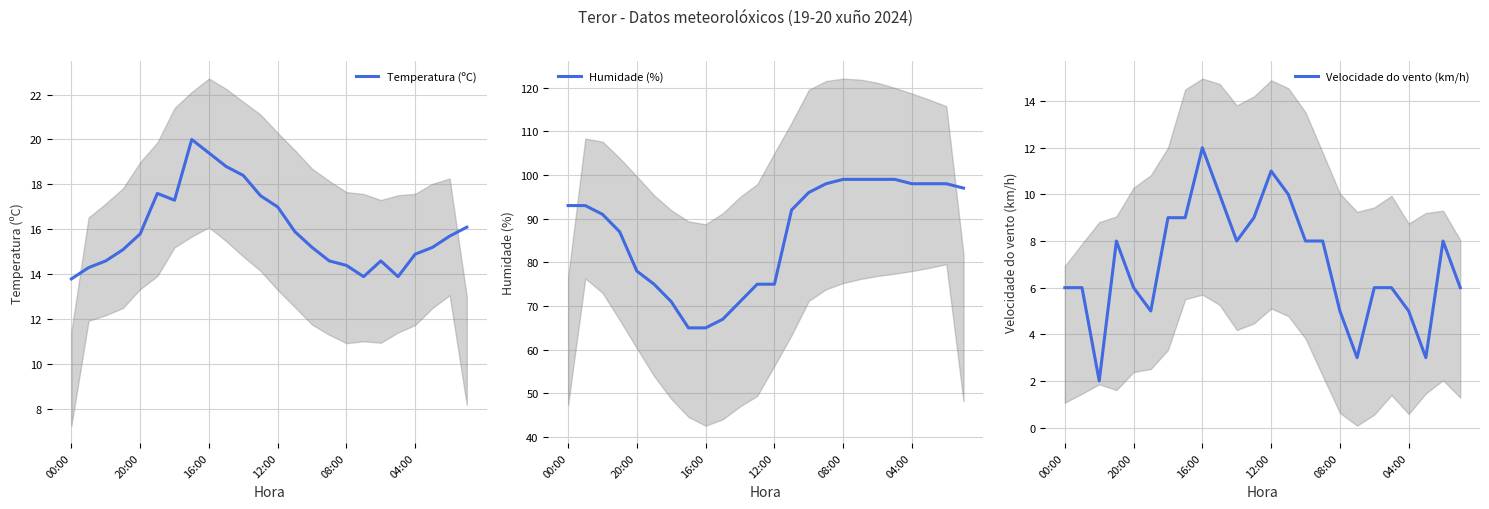

What is the highest value of the Temperatura (ºC) series?

20.0